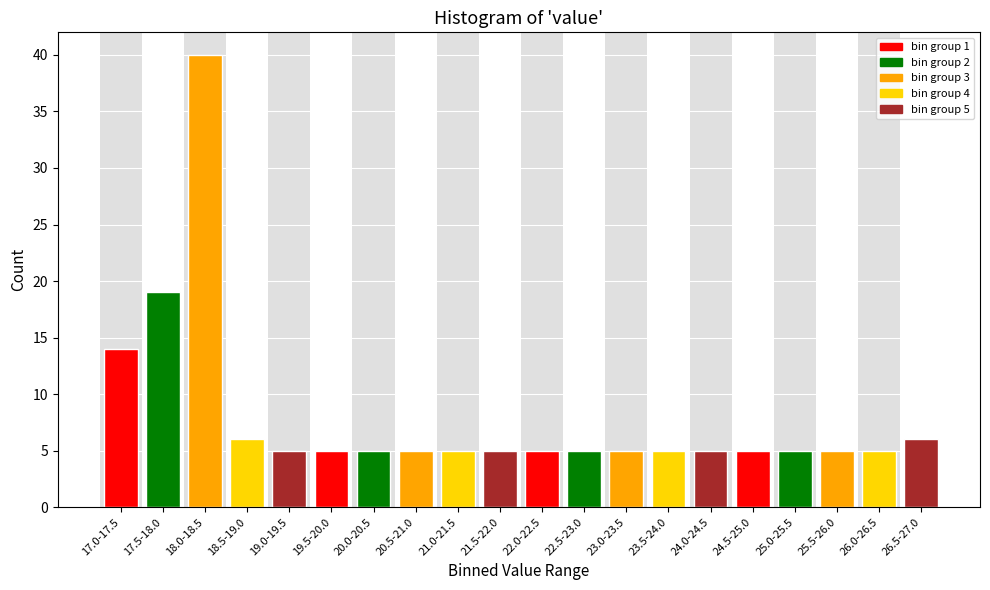

Reading right to left, list all the values displayed in this chart.

6	5	5	5	5	5	5	5	5	5	5	5	5	5	5	5	6	40	19	14